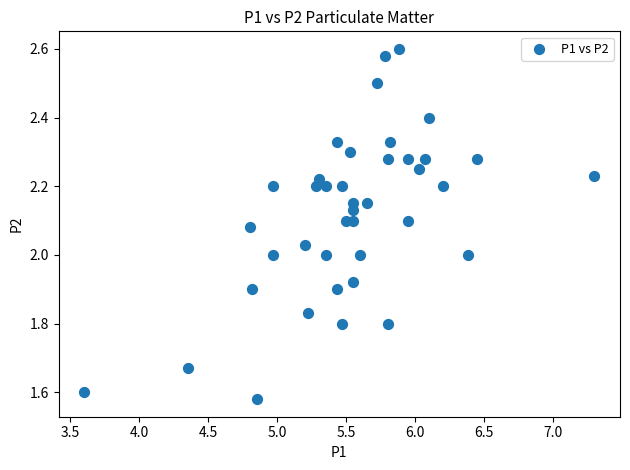

What is the range of Y values (max minus min)?

1.0